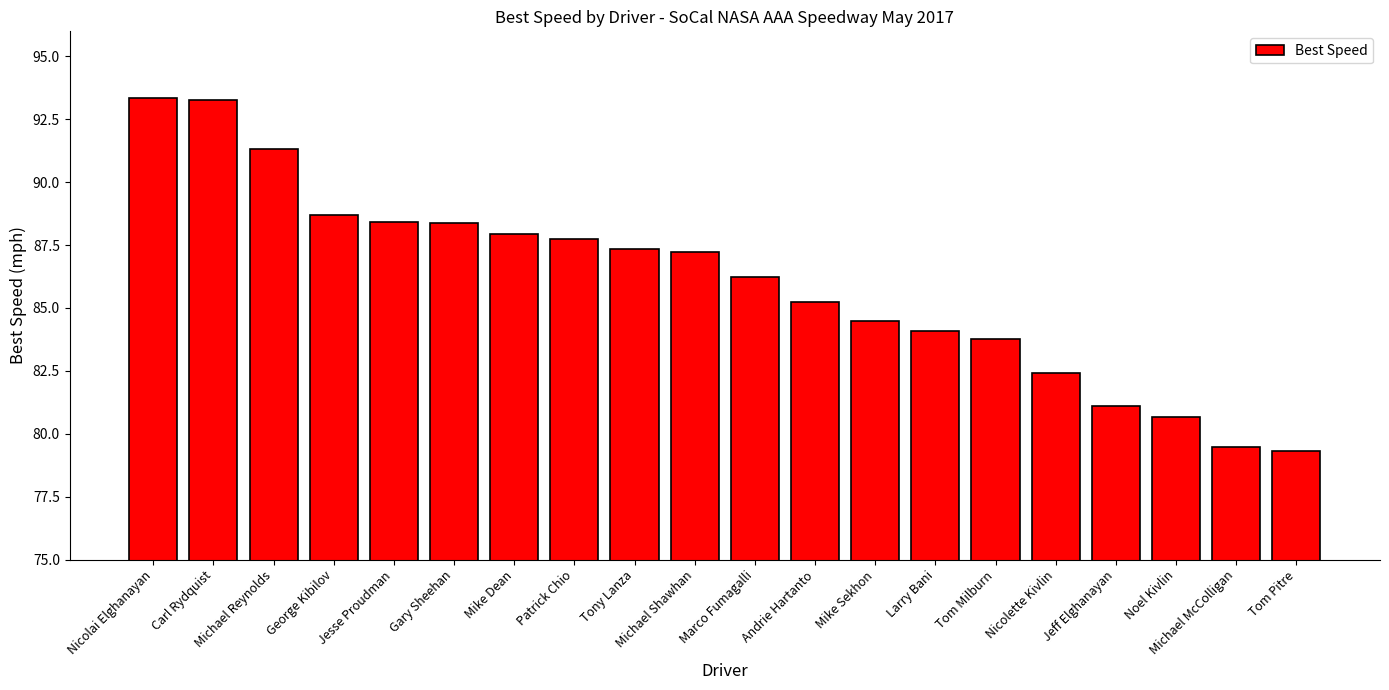

What is the sum of the values at Michael Shawhan and Andrie Hartanto?

172.4